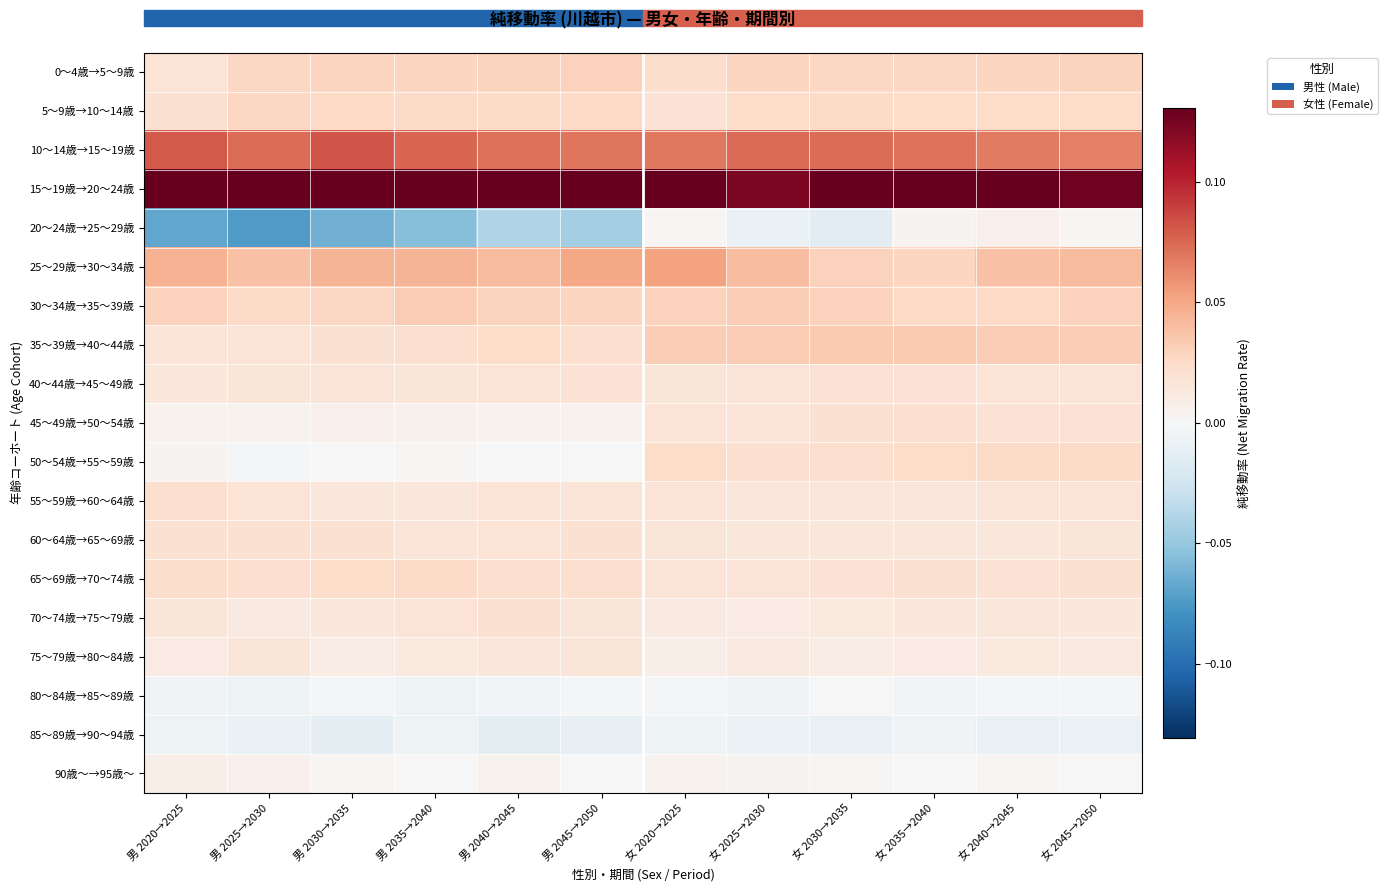

How many categories are shown in the chart?

12